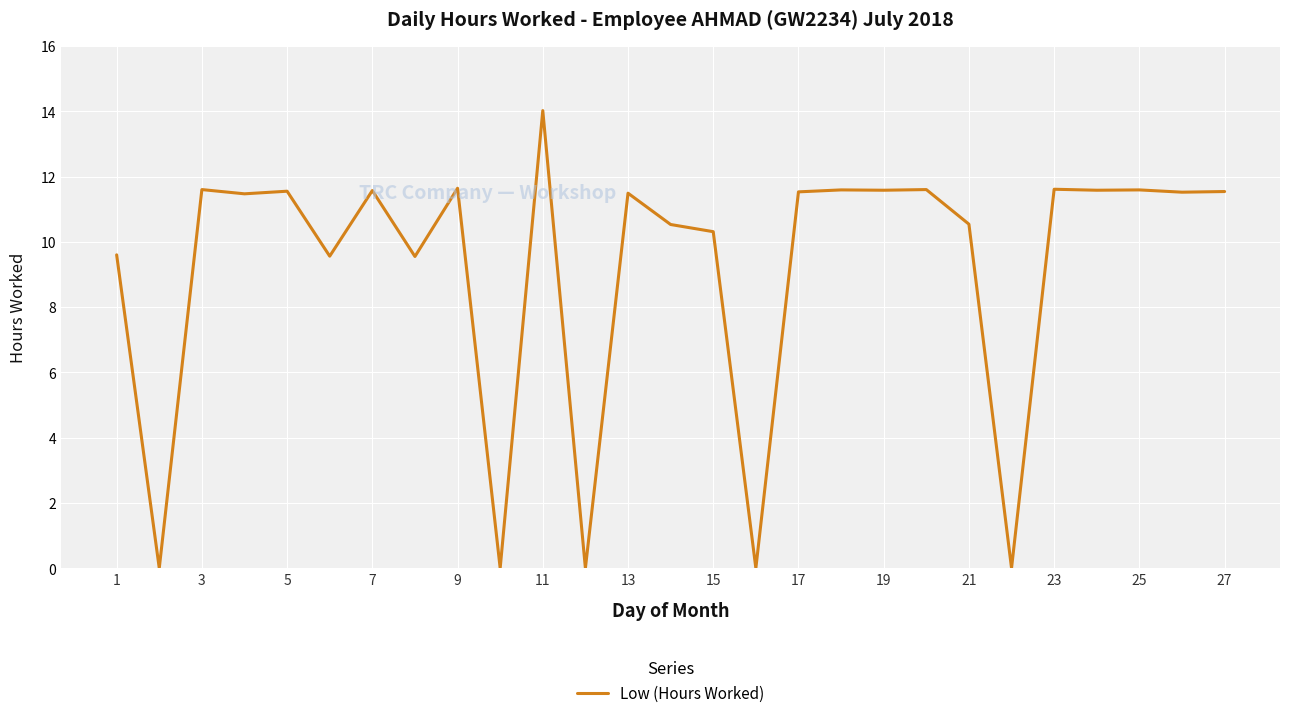

What is the maximum value shown in the chart?

14.0